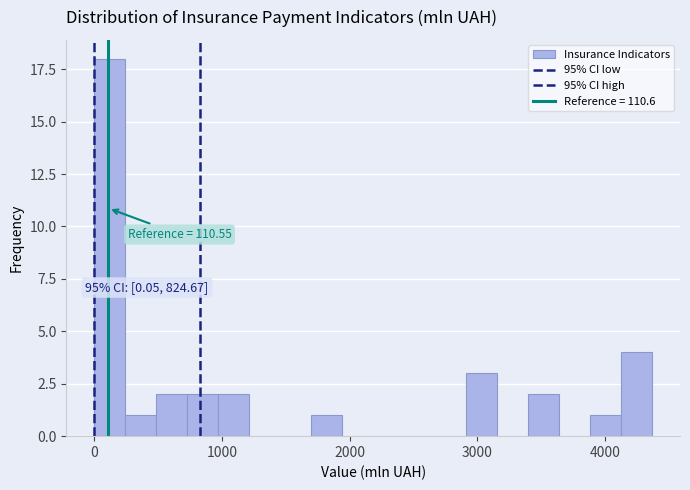

Read against the x-axis, roughly where is the centre of the tallest bar?

100